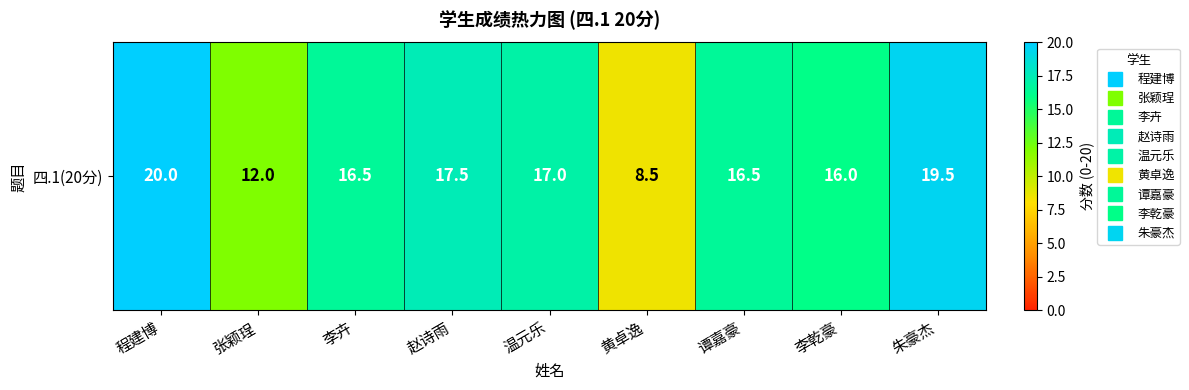

The chart shows a value of 24.2 at 李卉. True or false?

False